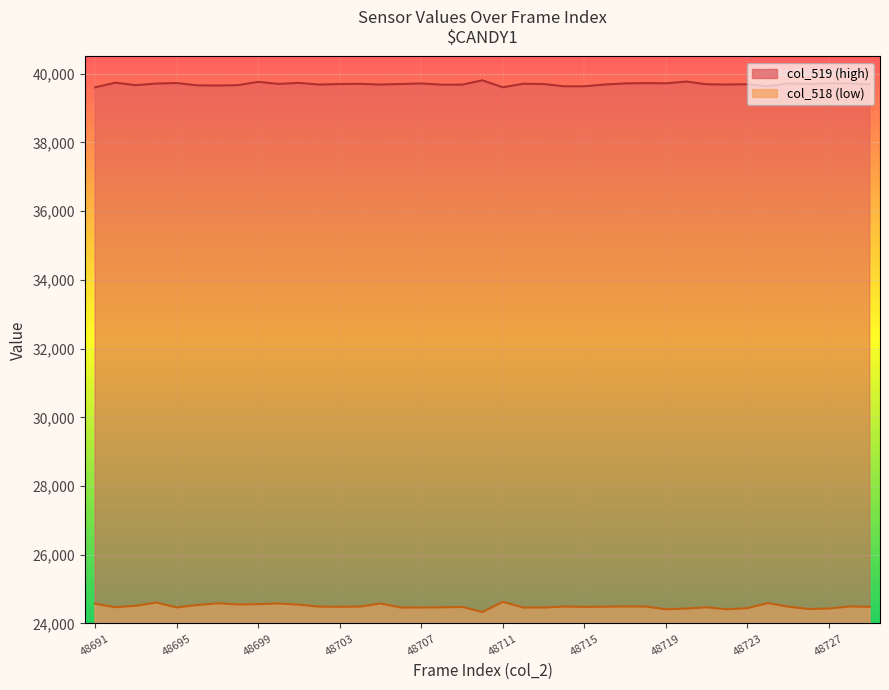

What is the value of the col_518 point at the 4th from the left?

24609